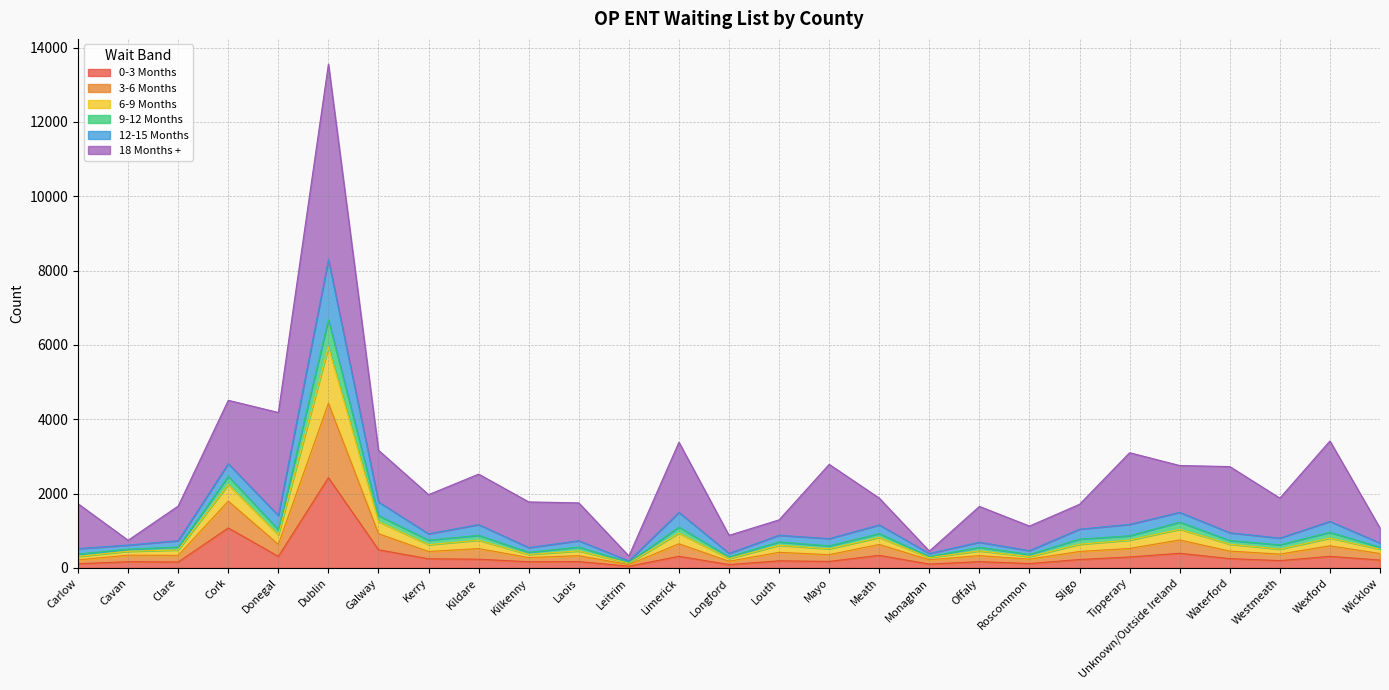

At which category is the sum across all series the highest?

Dublin